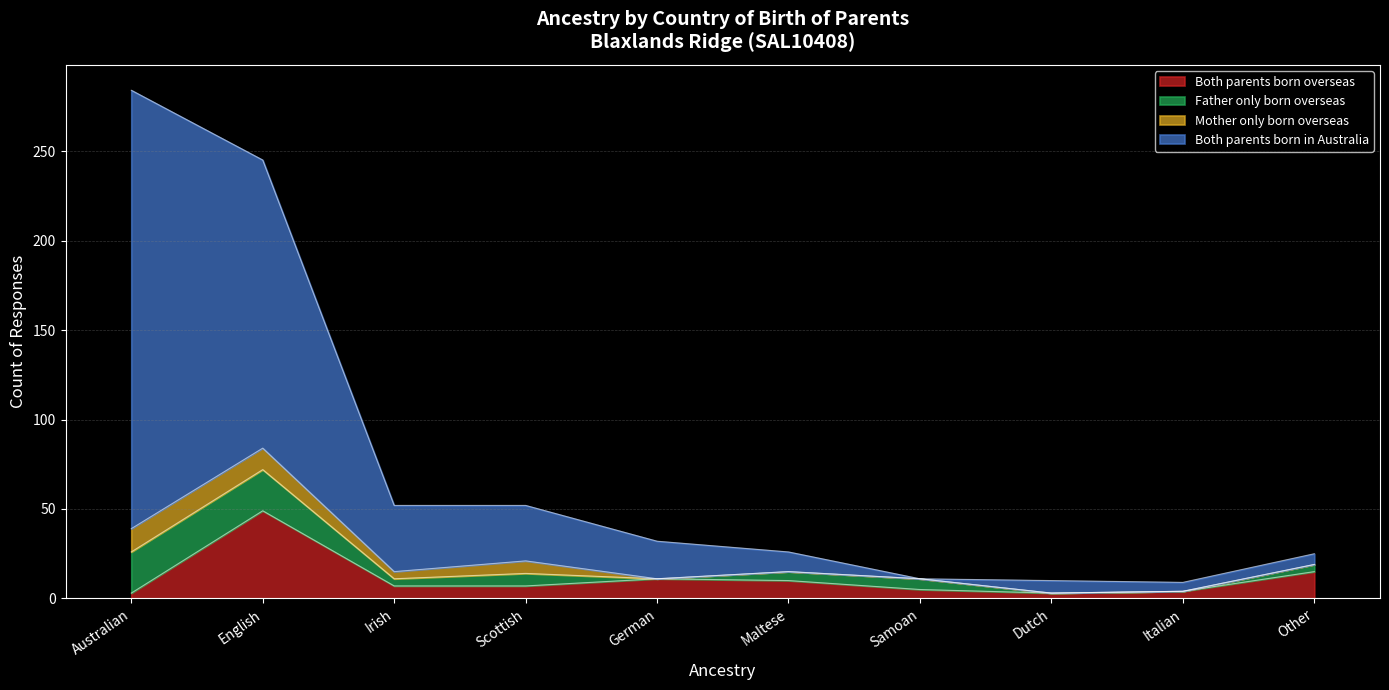

True or false: Both parents born overseas and Both parents born in Australia intersect in this chart.

False